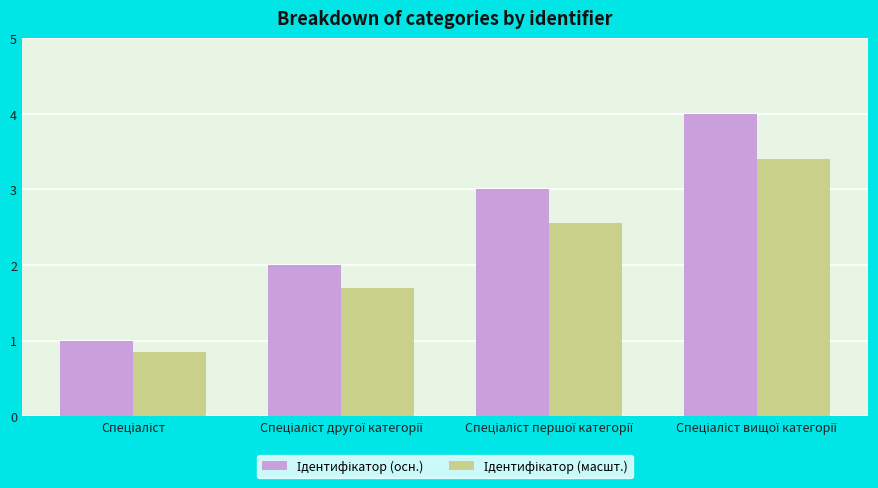

At how many categories does at least one series exceed 0?

4